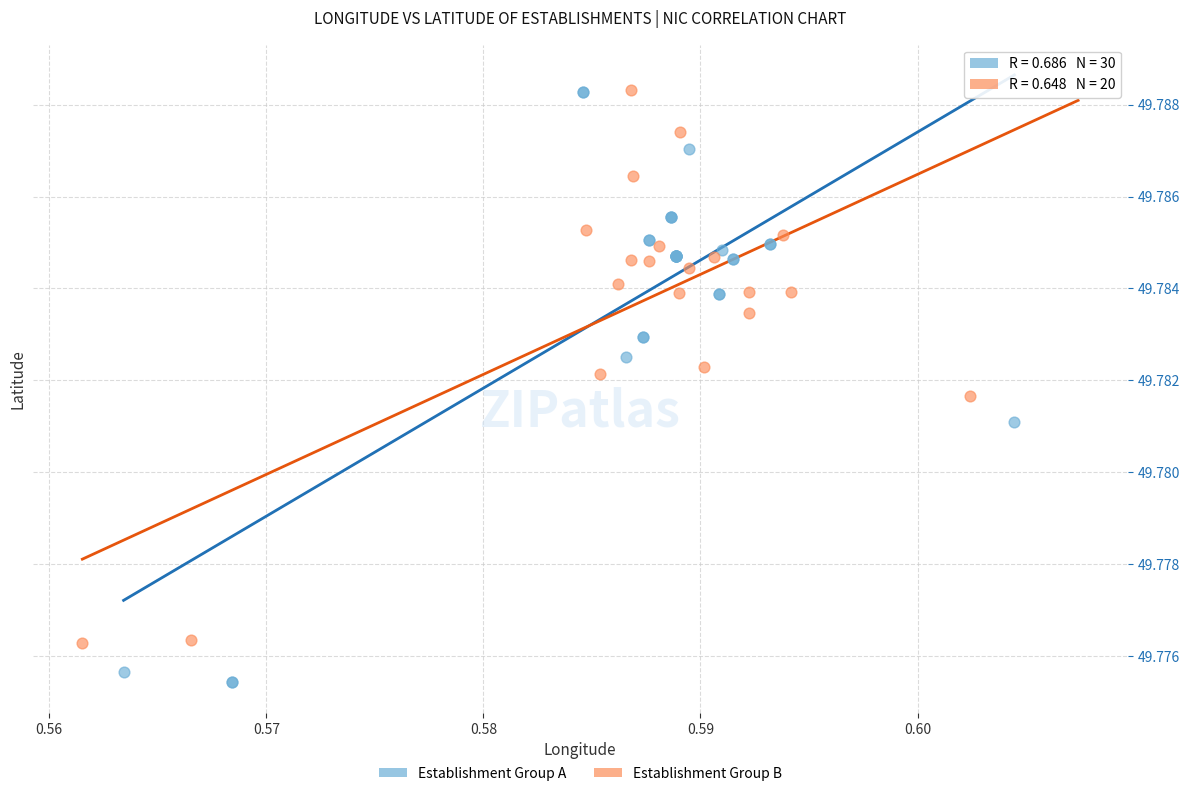

Which series reaches the minimum Y coordinate?

Establishment Group A